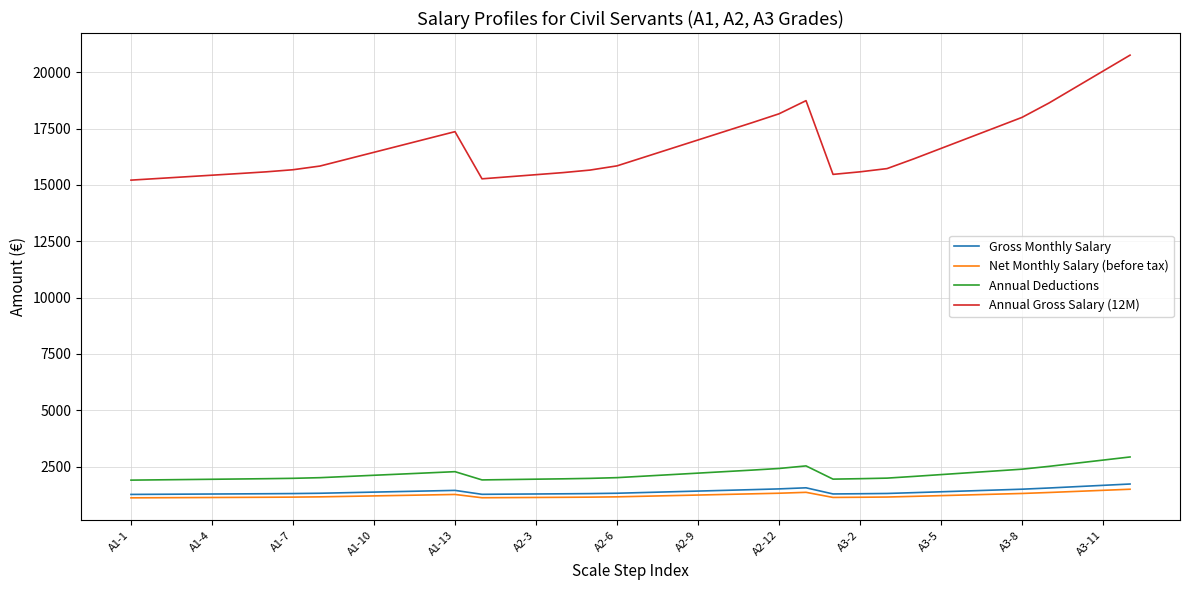

What is the maximum value shown in the chart?

20755.6